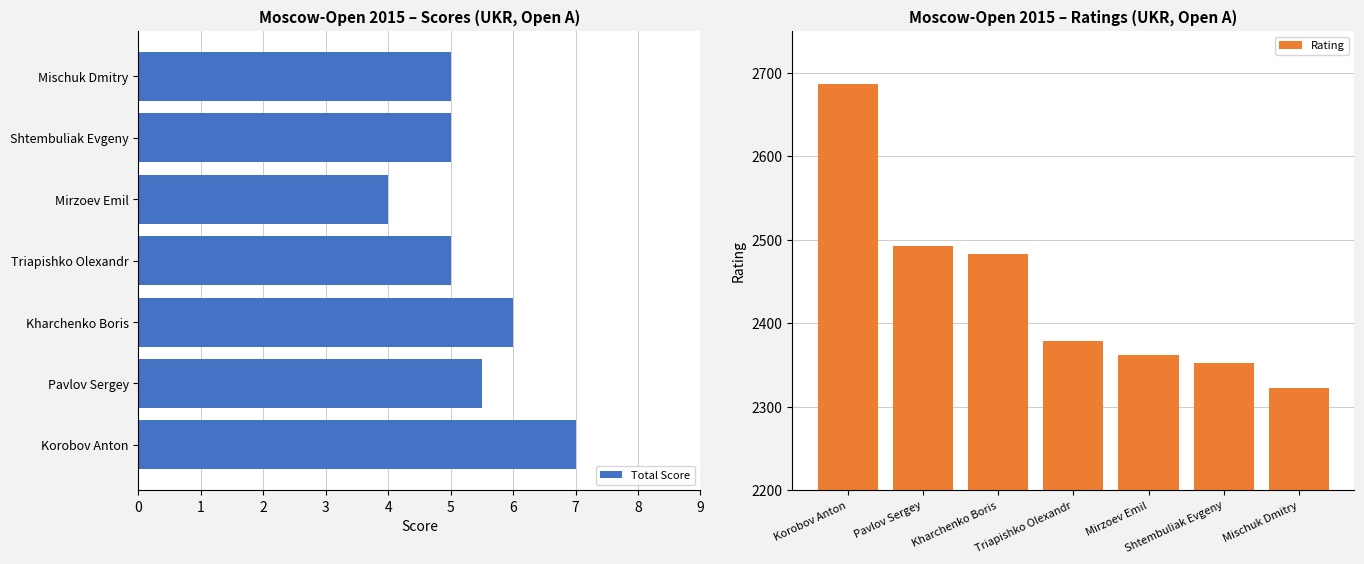

Which category has the lowest value in the Total Score series?

Mirzoev Emil